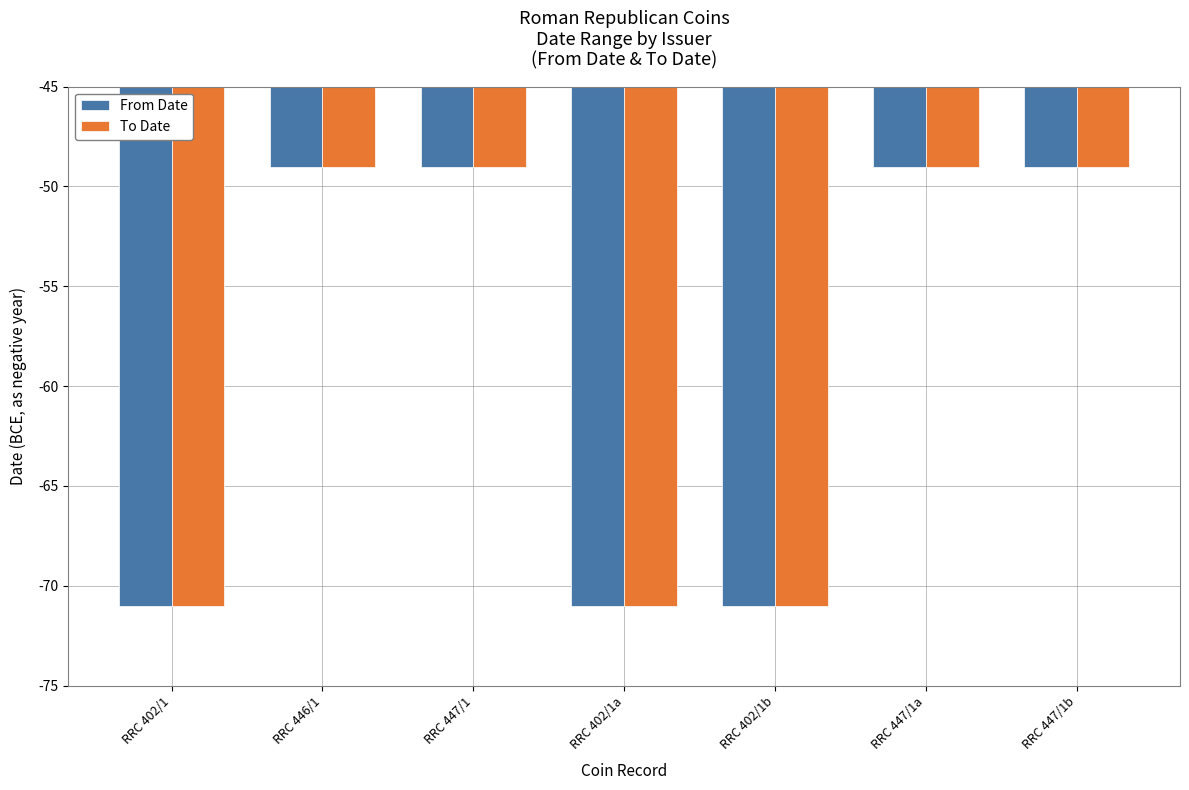

How many groups of bars are there?

7